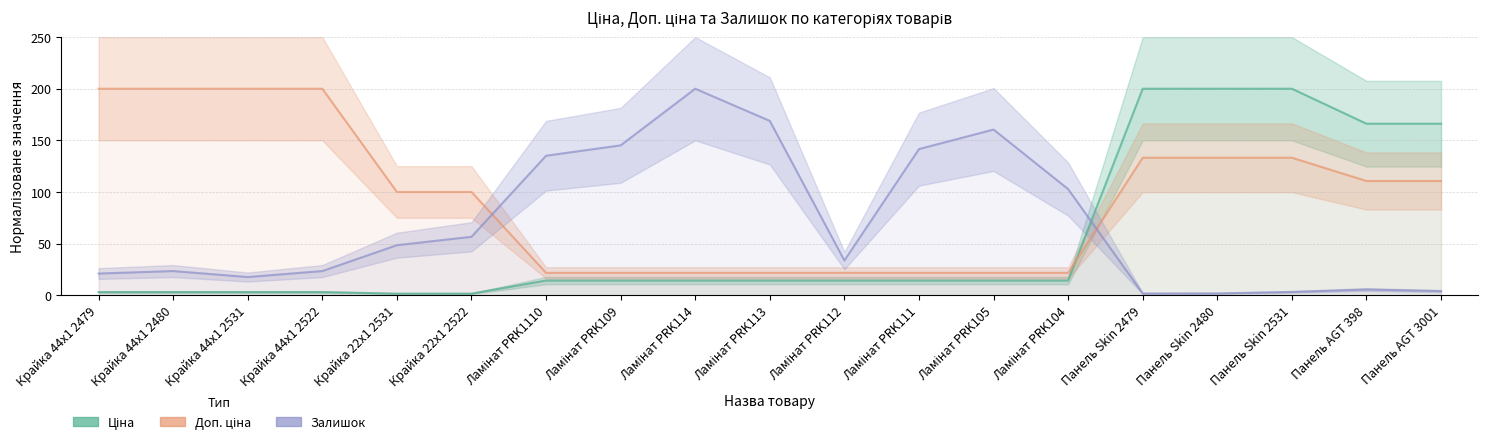

How many distinct data groups are displayed?

3